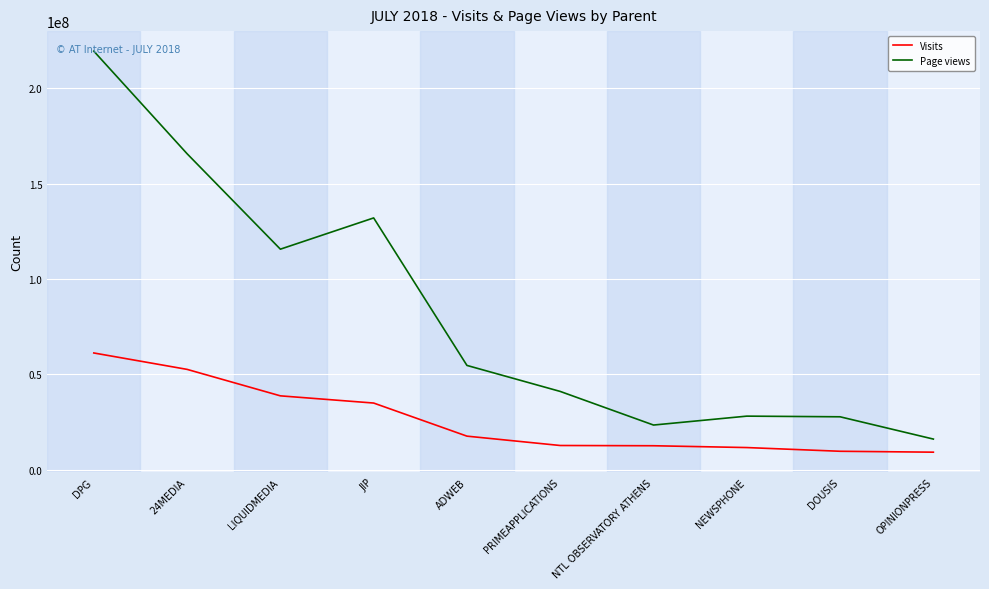

The Page views series shows 54665371 at ADWEB. True or false?

True